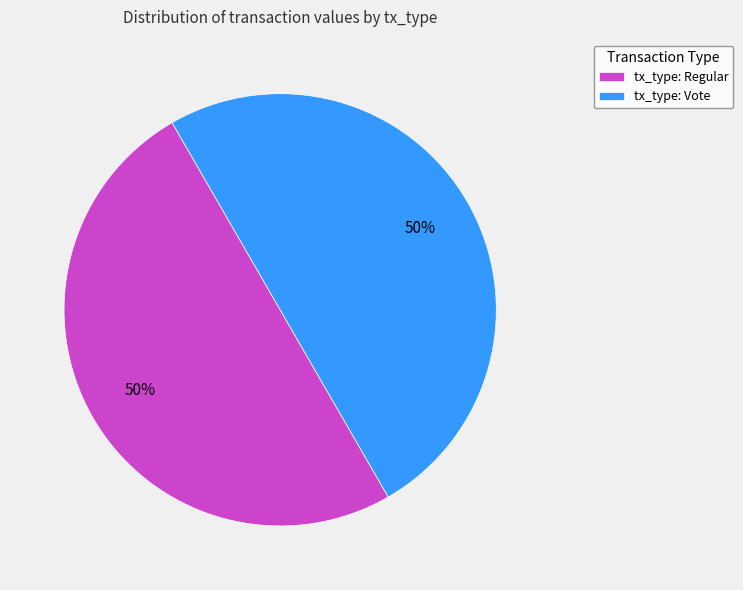

True or false: tx_type: Vote accounts for 50% of the total.

True